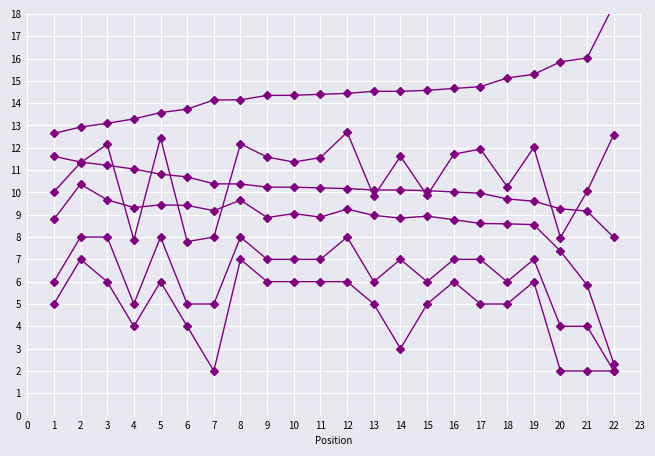

Count the Total Laps values in the range 5 to 7.

14